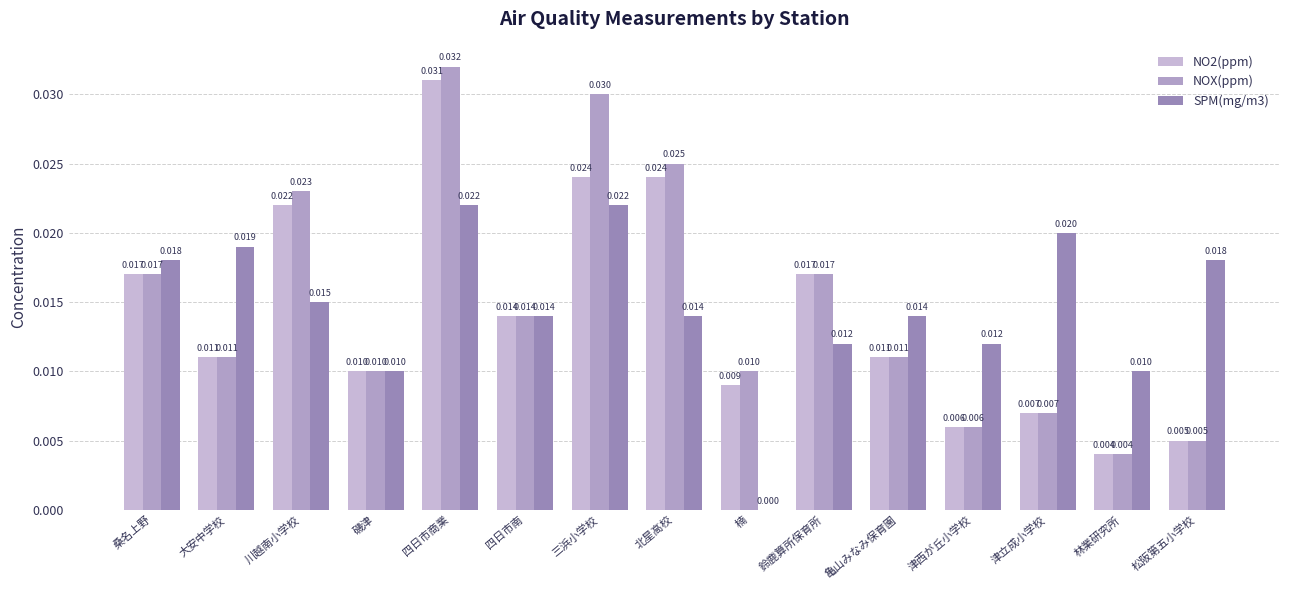

Is it true that NO2(ppm) equals 0.0 at 大安中学校?

False